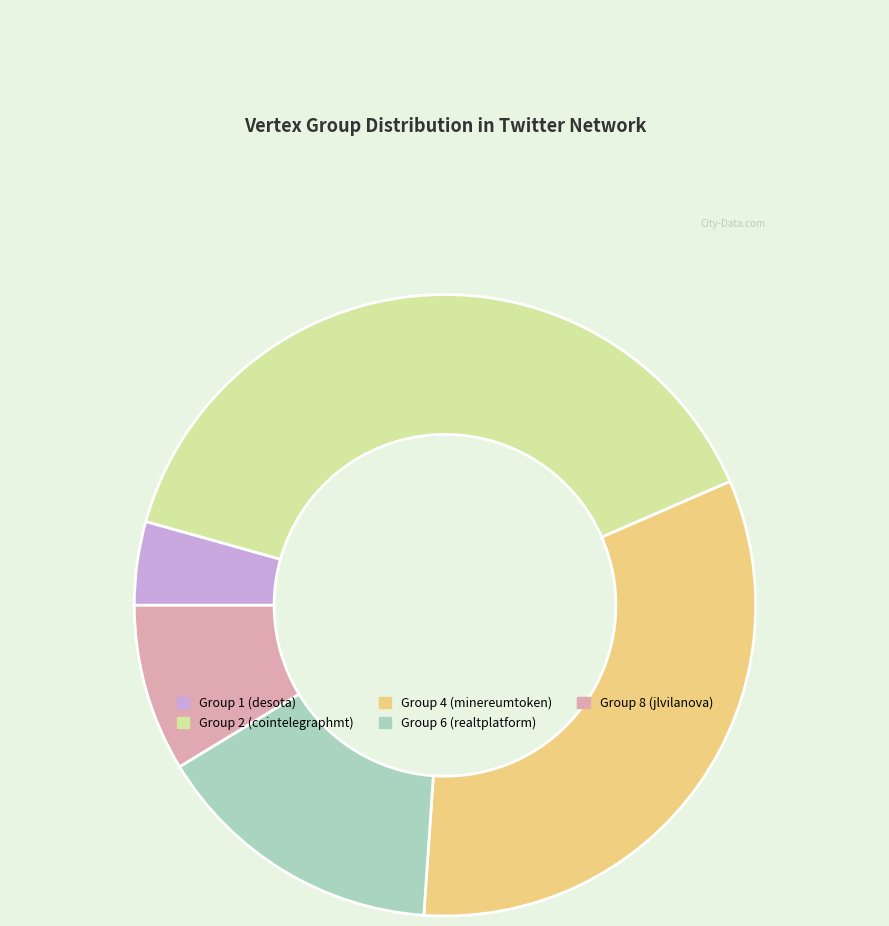

How many segments does this pie chart have?

5